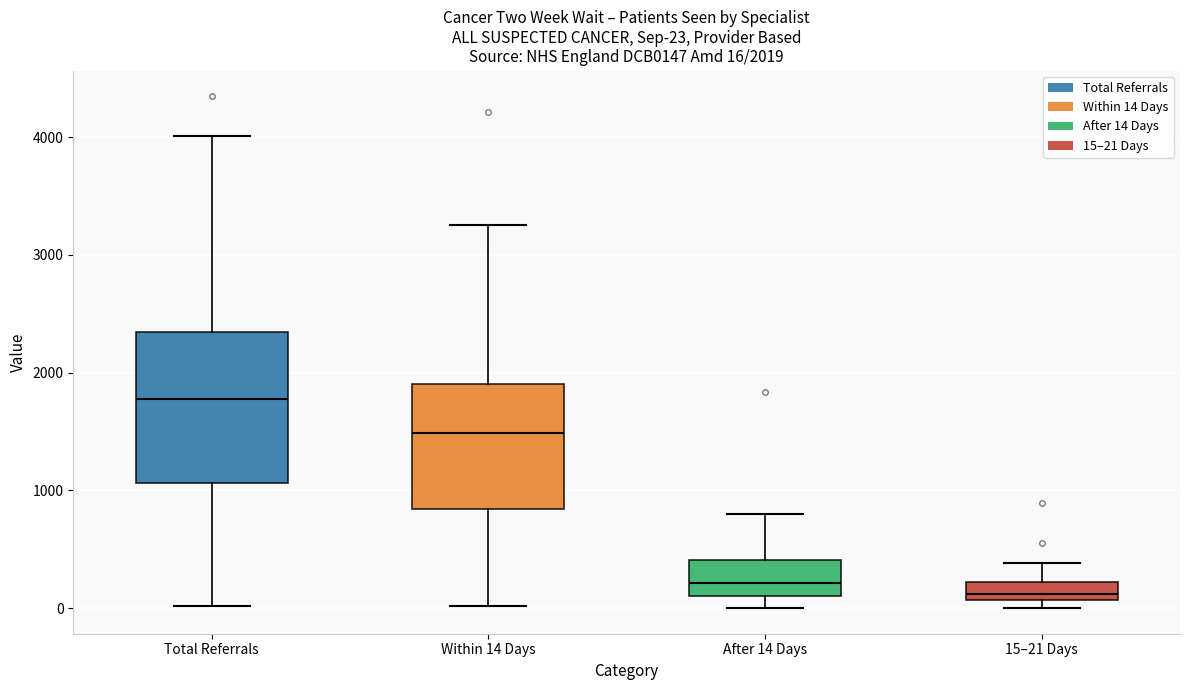

Comparing the boxes themselves (not the whiskers), which one is the tallest?

Total Referrals